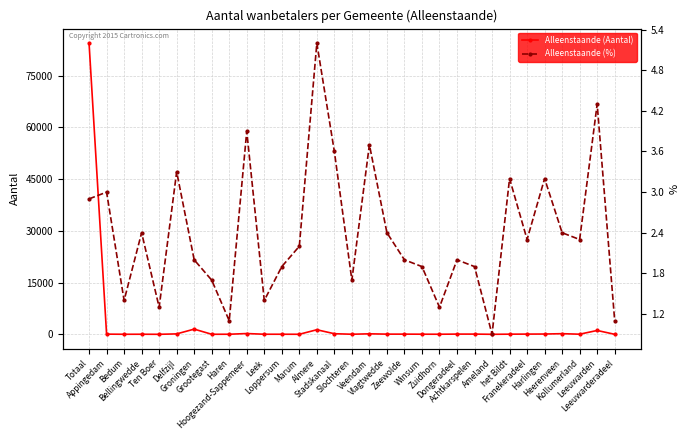

The Alleenstaande (%) series shows 1.7 at Slochteren. True or false?

True